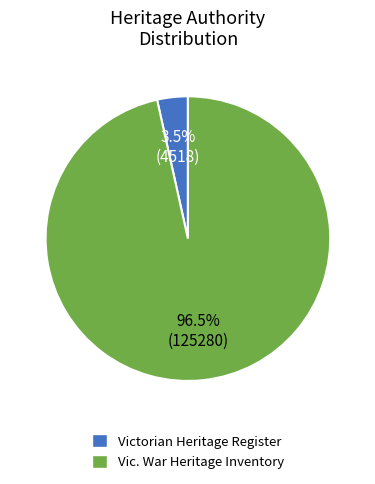

Is there a majority slice in this chart?

Yes